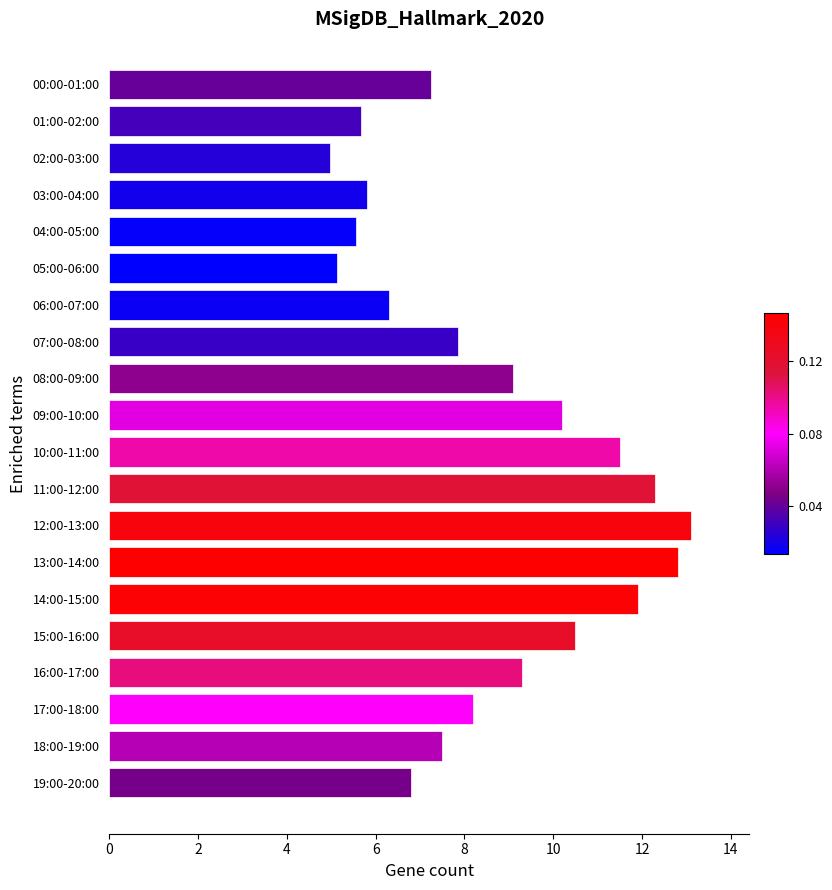

Where is the data nearest to the value 9?

08:00-09:00